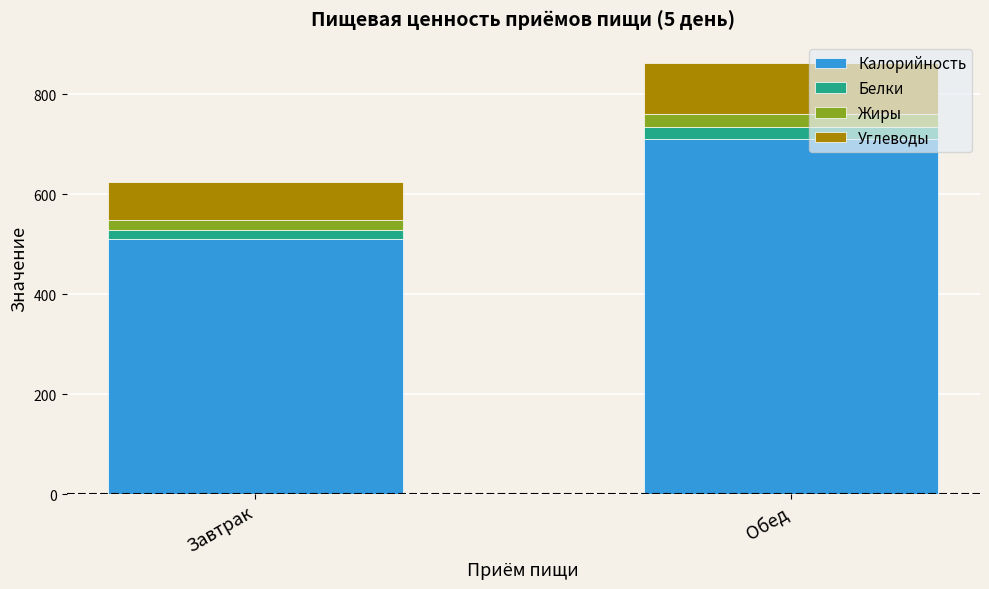

What is the maximum value for Калорийность?

710